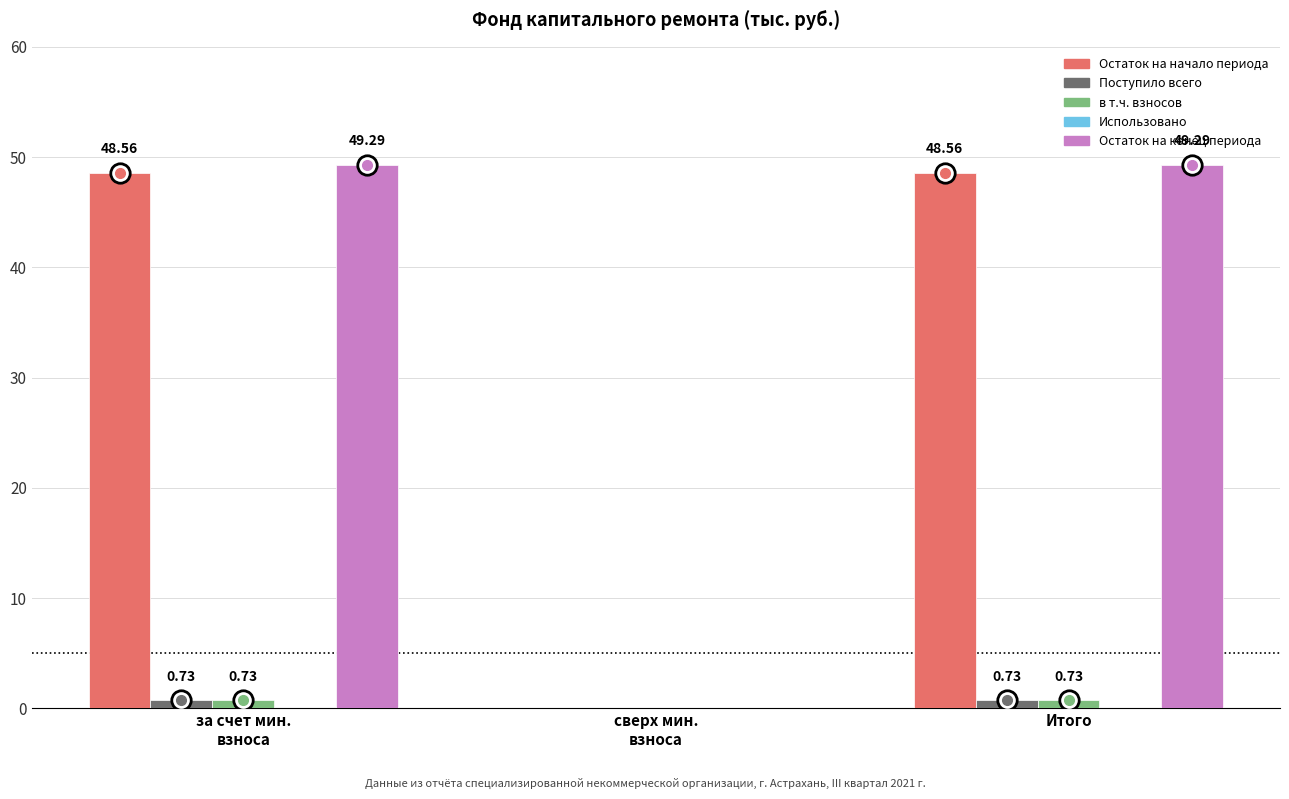

Which series has the largest total across all categories?

Остаток на конец периода